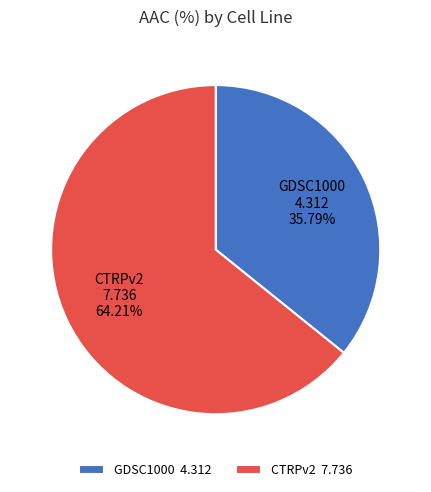

Is it true that CTRPv2 is 78% of the pie?

False